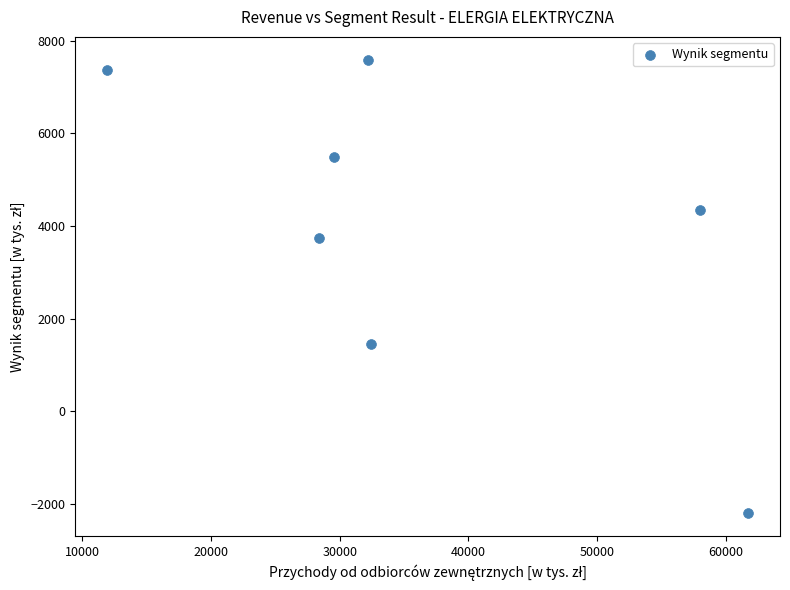

What is the range of Y values (max minus min)?

9793.7